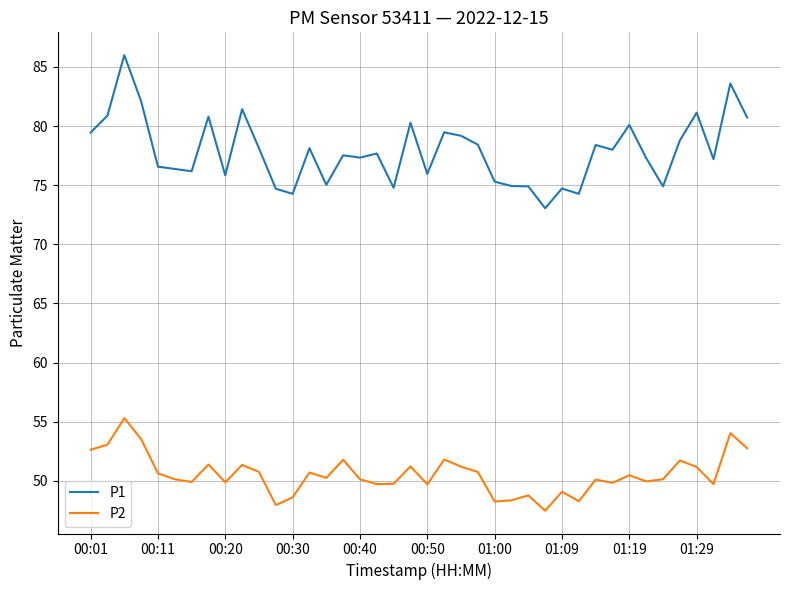

Which series has the widest spread of values?

P1